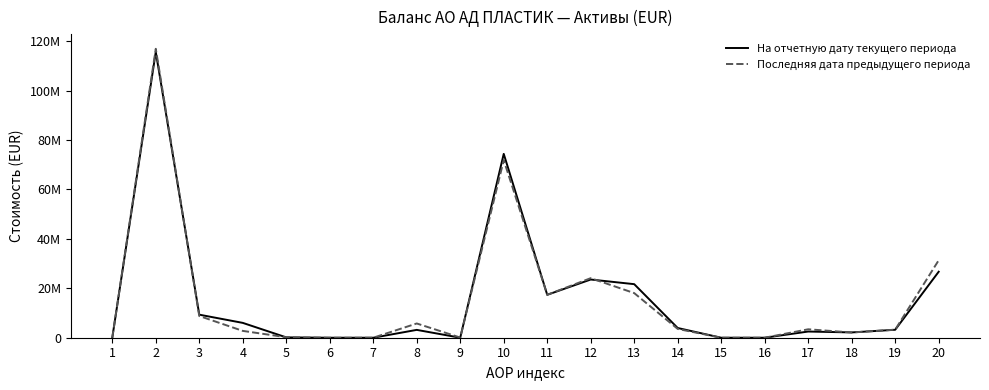

What are all the series names shown in the legend?

На отчетную дату текущего периода, Последняя дата предыдущего периода